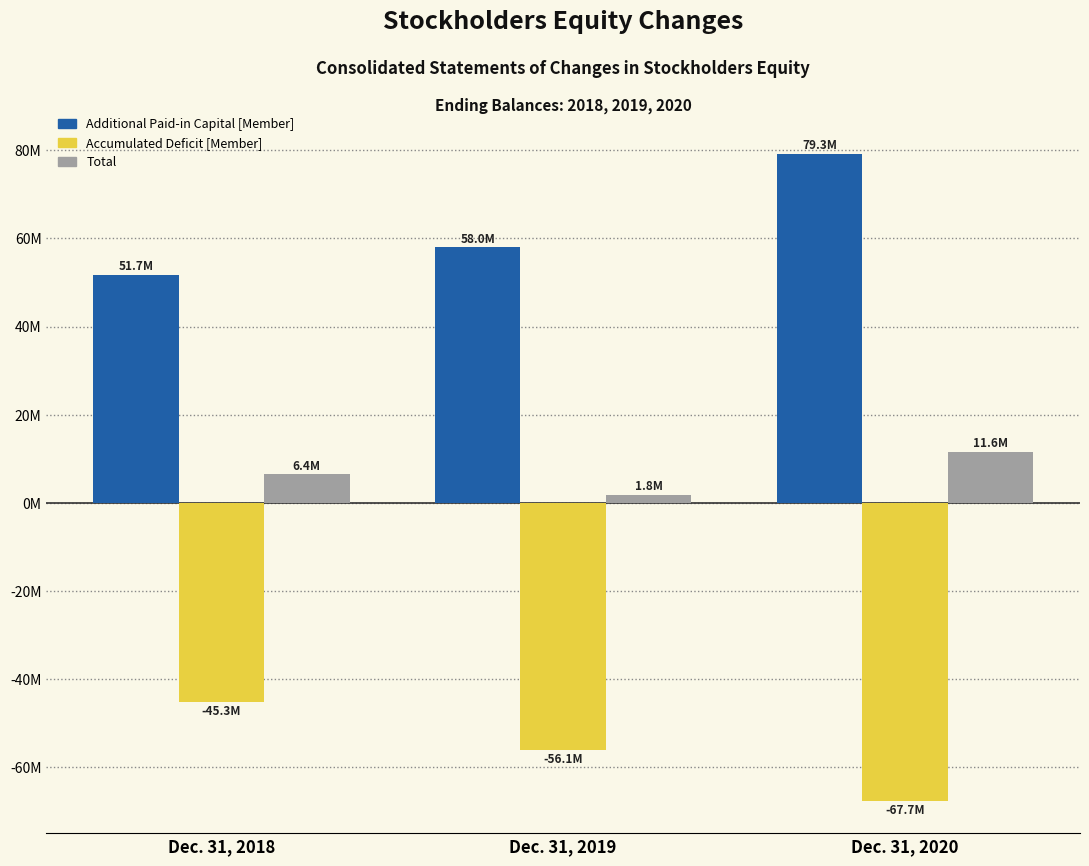

What value does the Total series have at Dec. 31, 2018?

6425885